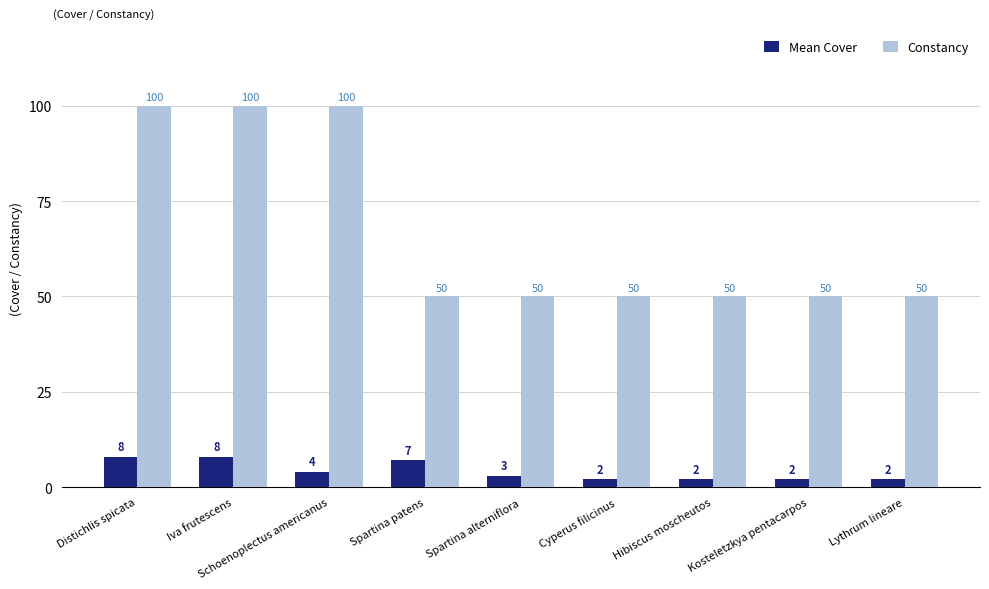

What is the sum of the Mean Cover values at Schoenoplectus americanus and Kosteletzkya pentacarpos?

6